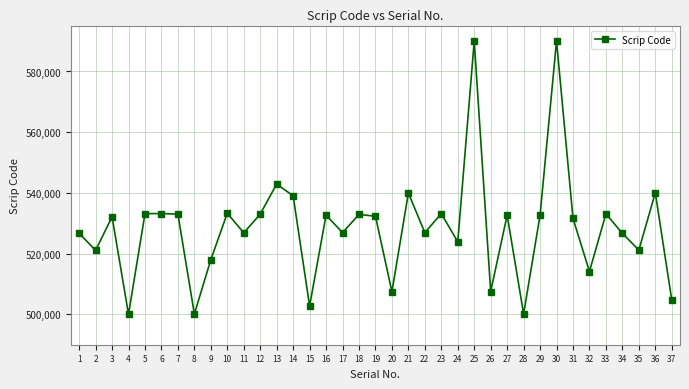

Where is the data nearest to the value 545035?

13